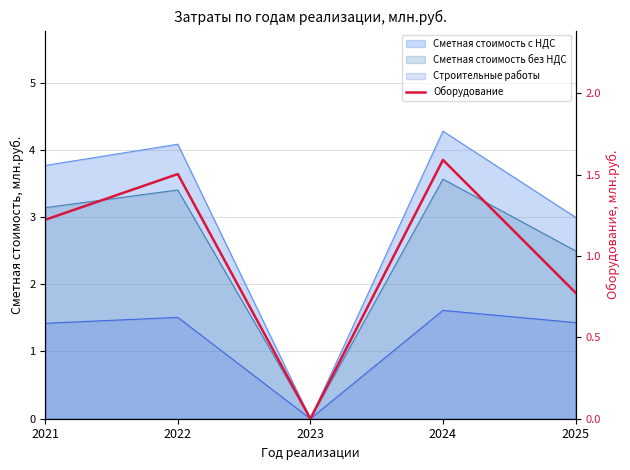

What is the difference between the values at 2021 and 2024?

0.4